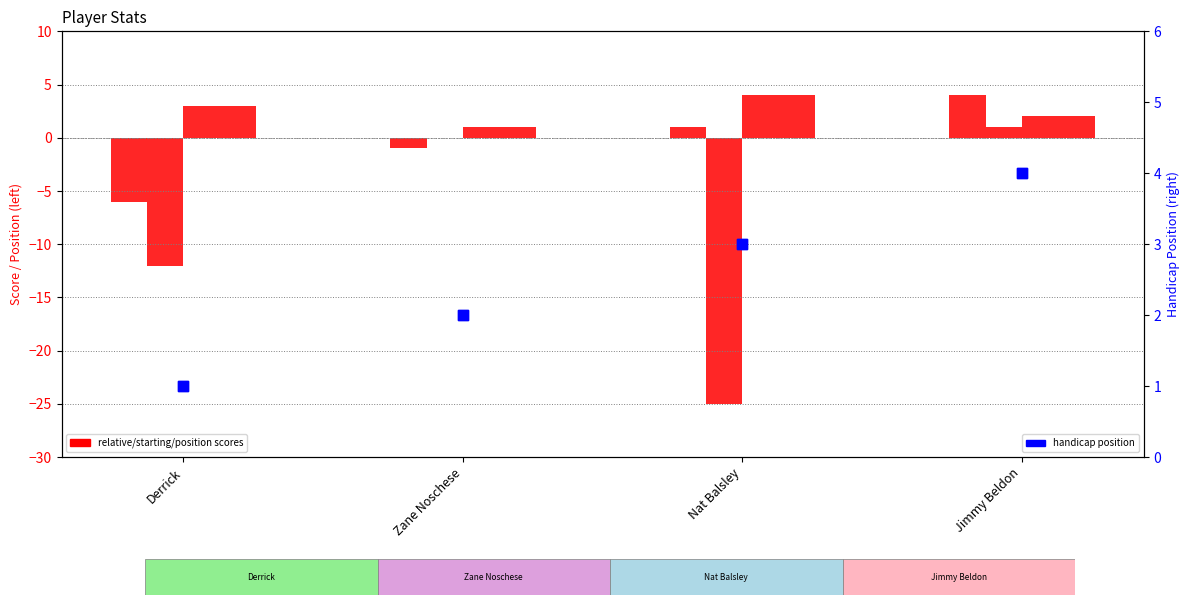

At which category is the sum across all series the highest?

Jimmy Beldon